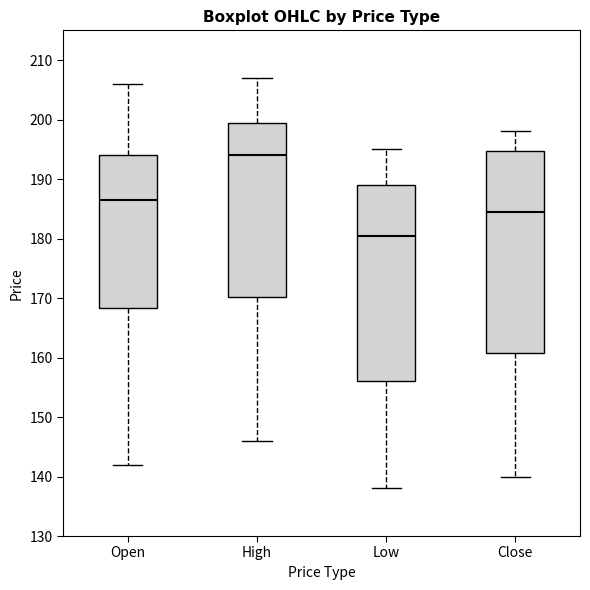

Reading left to right, read every box against the y-axis: the position of its median line, the range the box covers, and the ends of its whiskers. The values are not printed on the chart, so give them approximately, as read against the axis.

Open: median 187, box 168 to 194, whiskers 142 to 206
High: median 194, box 170 to 200, whiskers 146 to 207
Low: median 181, box 156 to 189, whiskers 138 to 195
Close: median 185, box 161 to 195, whiskers 140 to 198